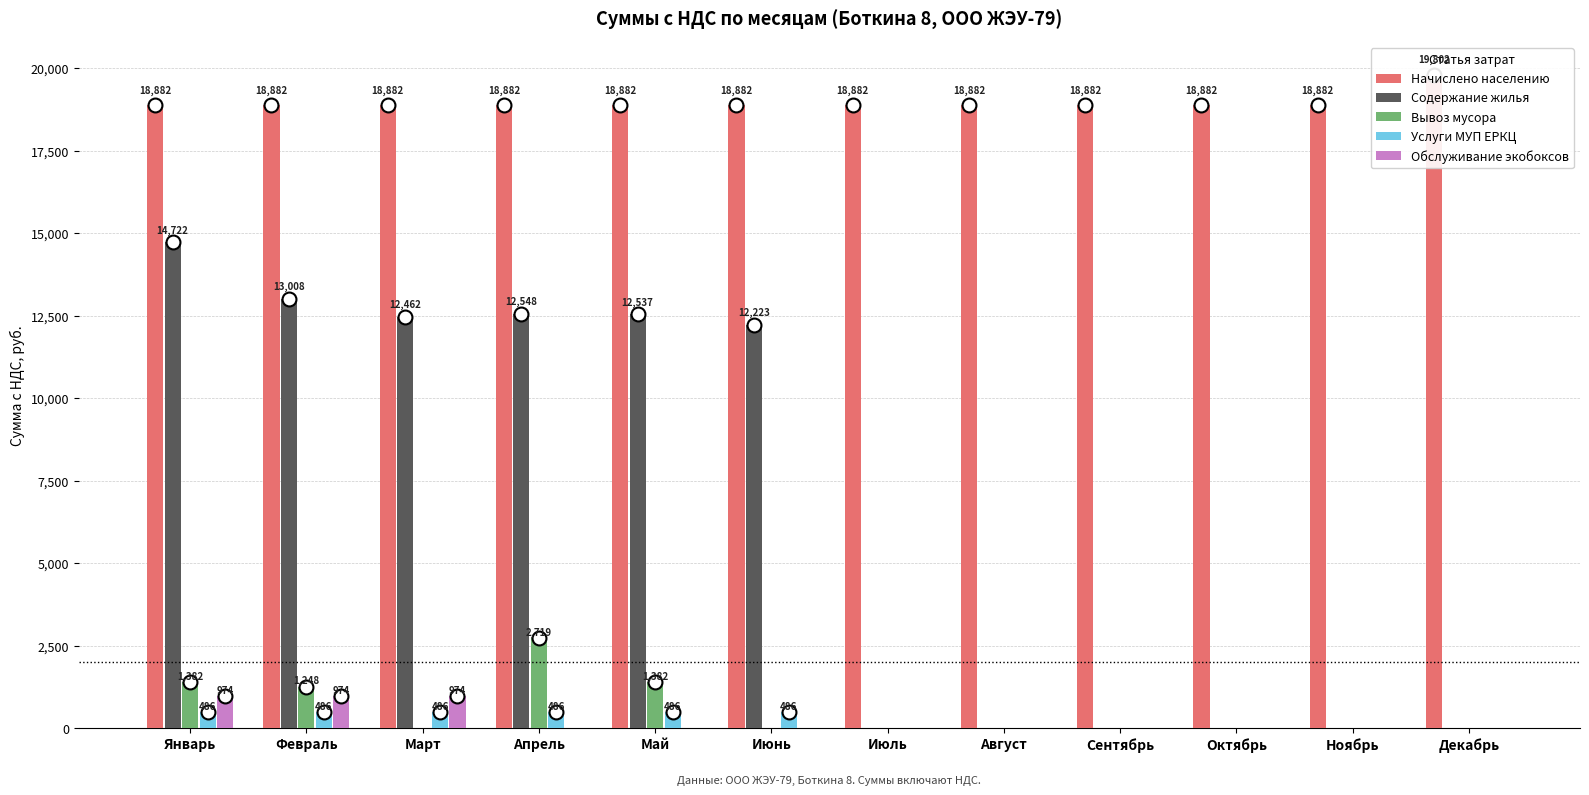

What is the difference between the maximum and minimum values in the Начислено населению series?

920.7